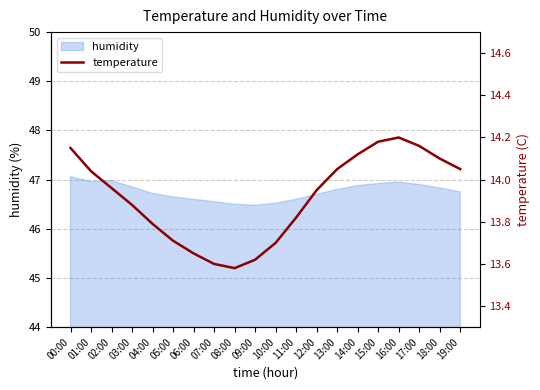

What is the label of the 14th point from the left?

13:00